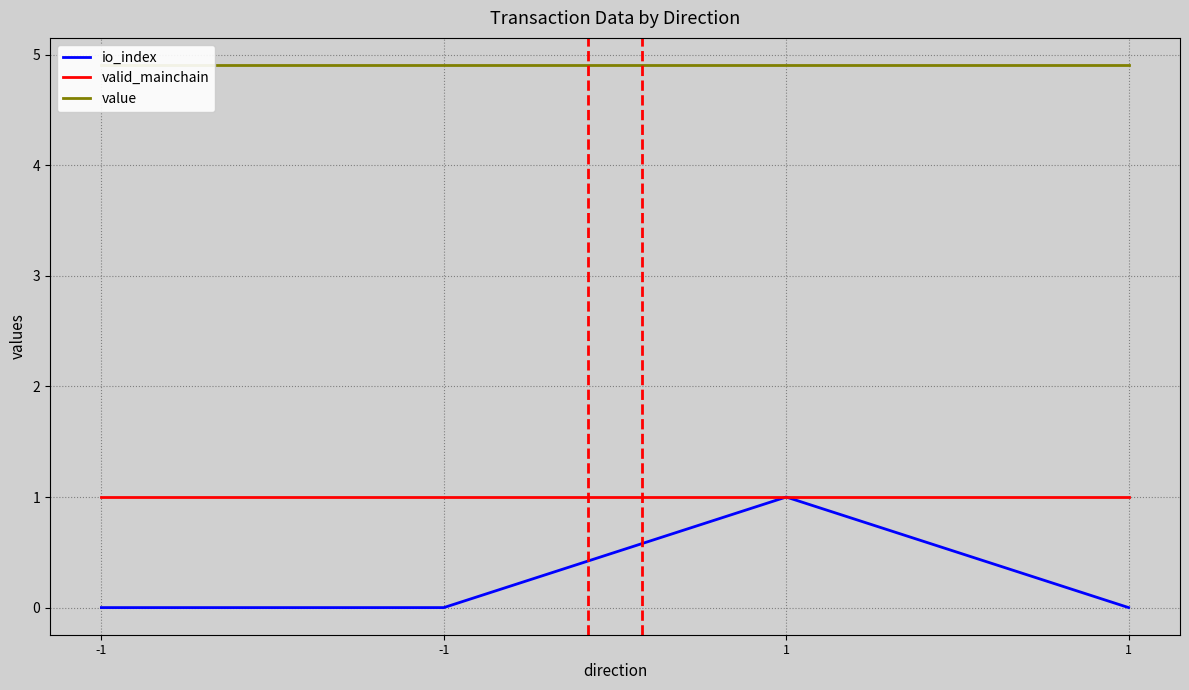

True or false: valid_mainchain has a value of 1.0 at -1.

True